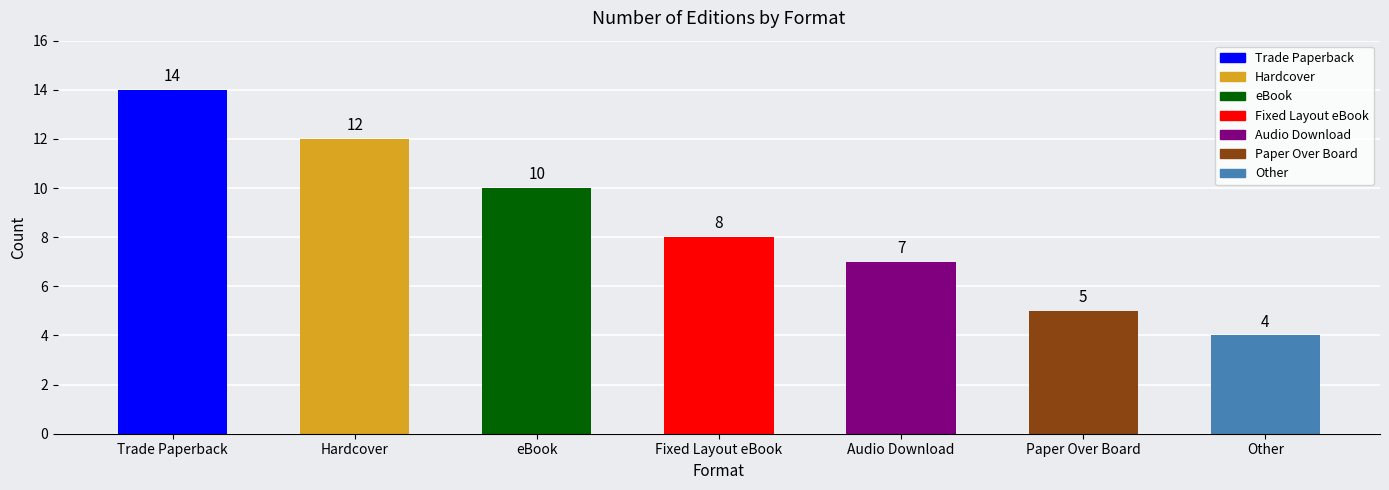

What is the label of the 1st bar from the left?

Trade Paperback